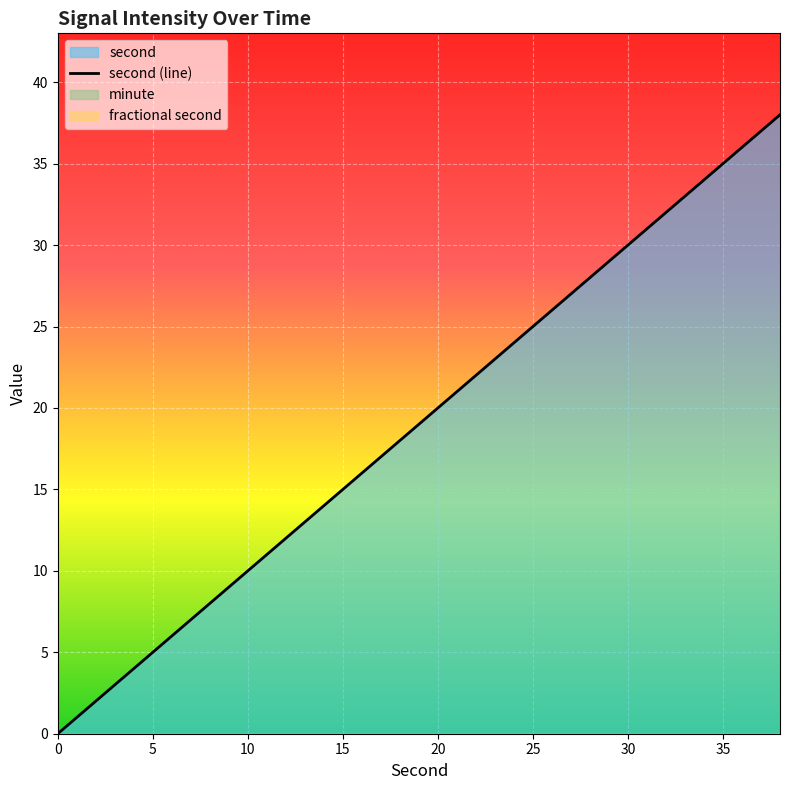

What are all the series names shown in the legend?

second, minute, fractional second